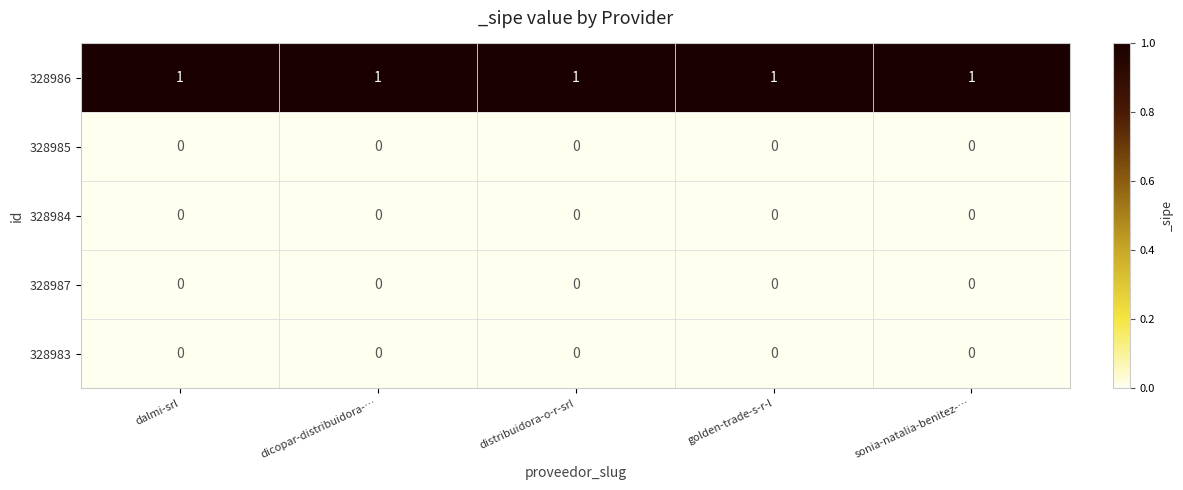

Which series has the largest total across all categories?

328986